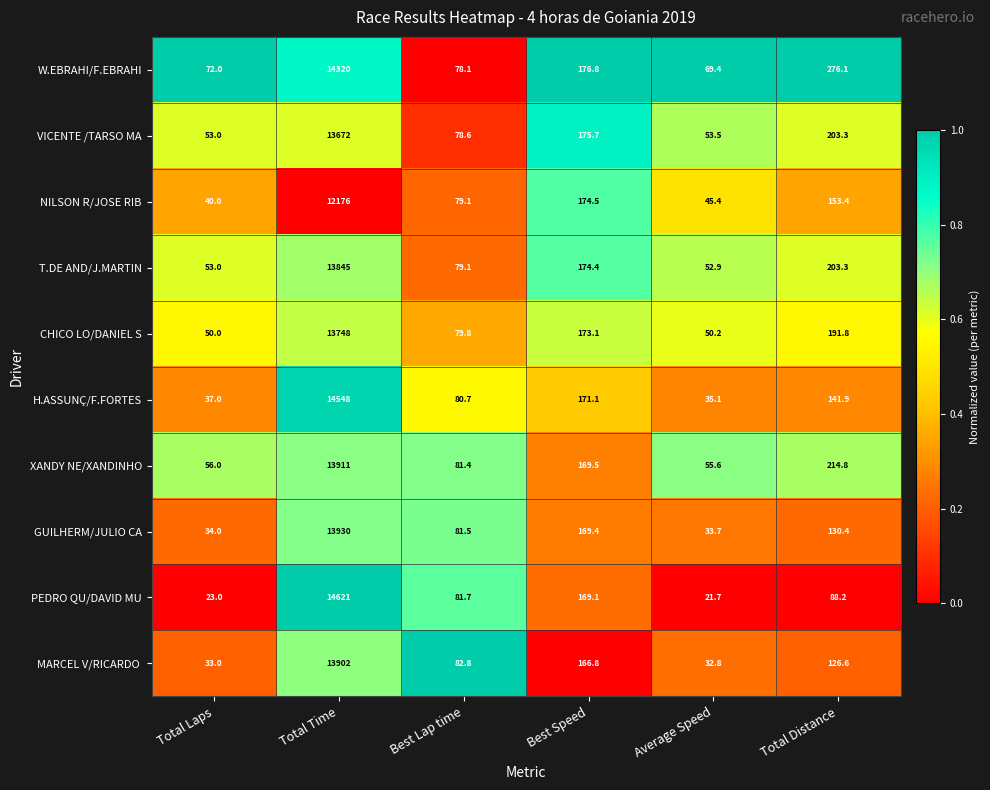

Rank the categories by CHICO LO/DANIEL S value from highest to lowest.

Total Time, Total Distance, Best Speed, Best Lap time, Average Speed, Total Laps